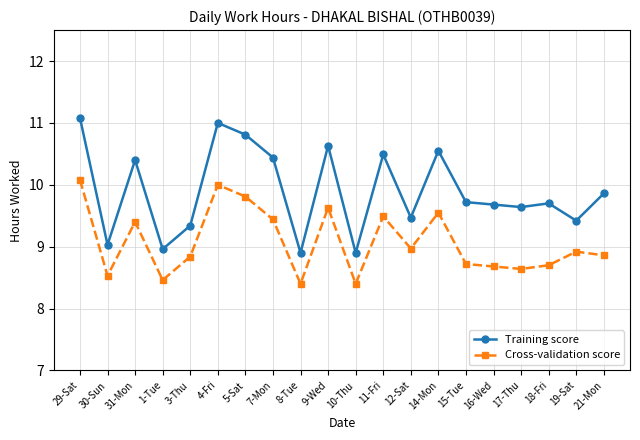

What is the greatest value displayed?

11.1